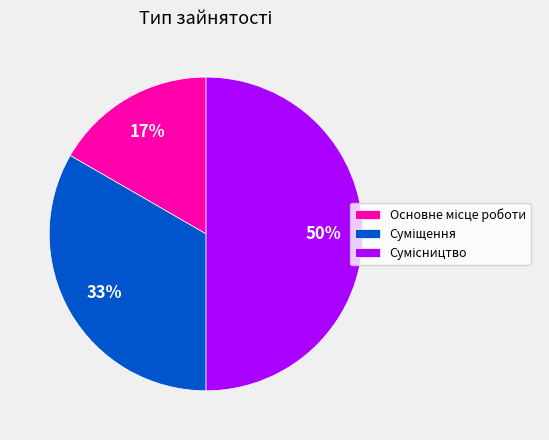

To the nearest percent, what is the average slice percentage?

33%